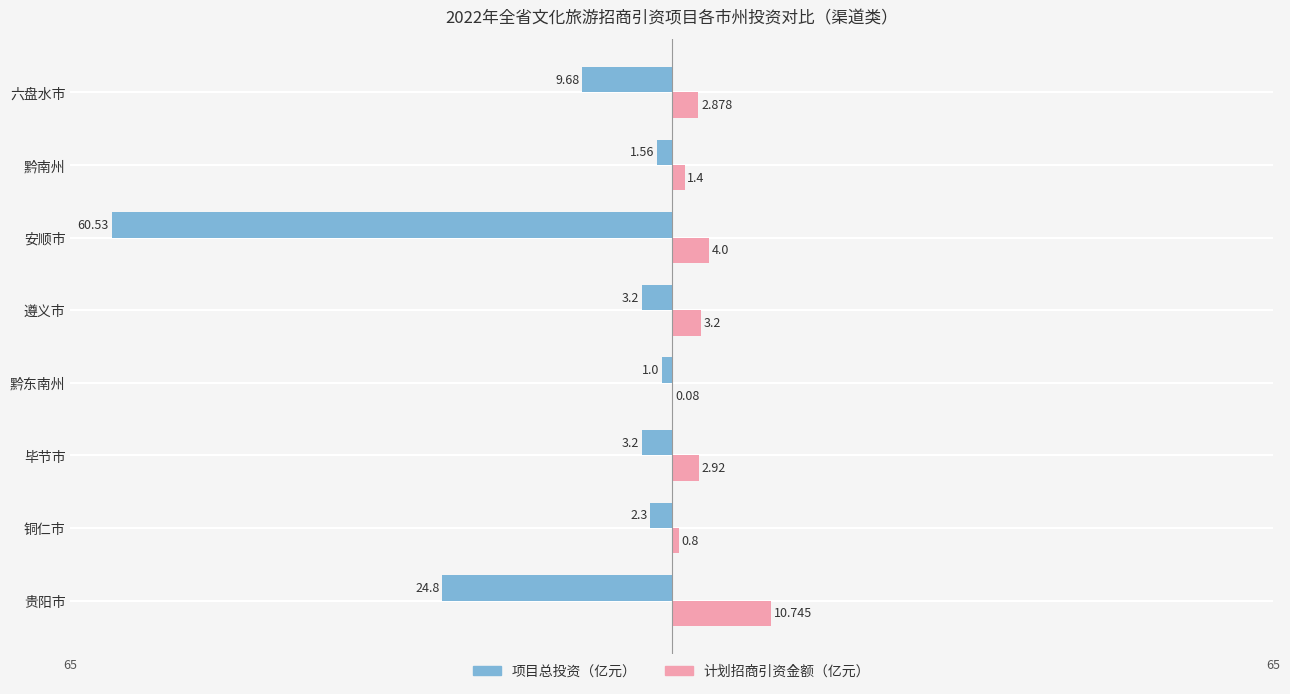

At which label is 计划招商引资金额（亿元） closest to 5?

安顺市